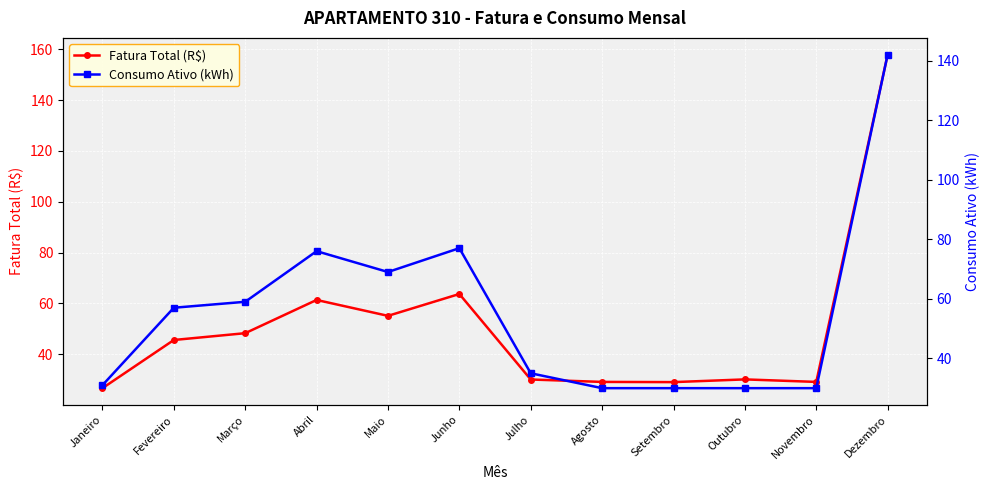

Where does the Consumo Ativo (kWh) series first go above 57?

Março